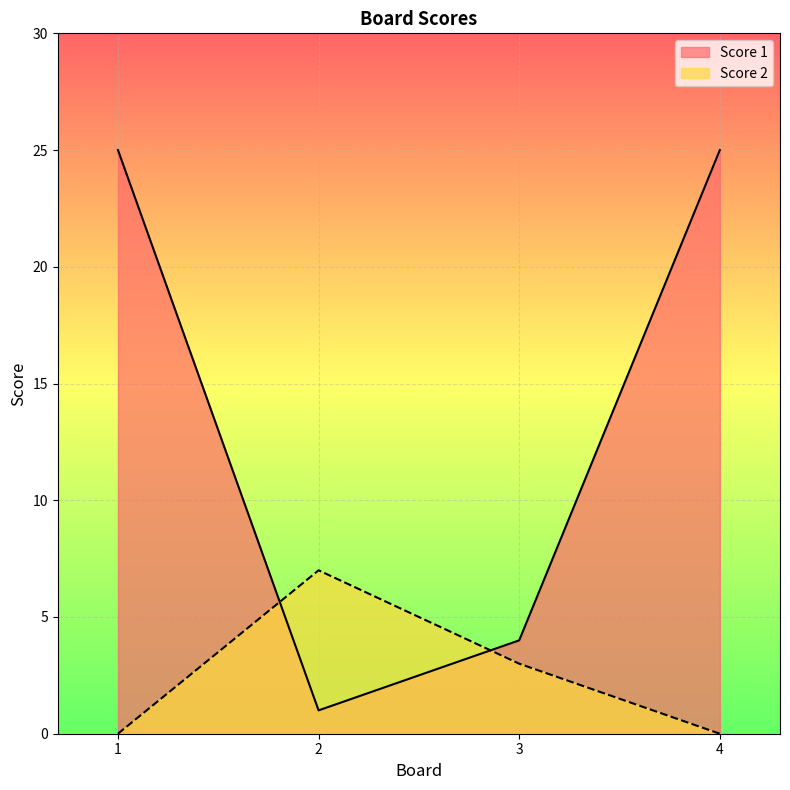

Count the number of categories in the chart.

4